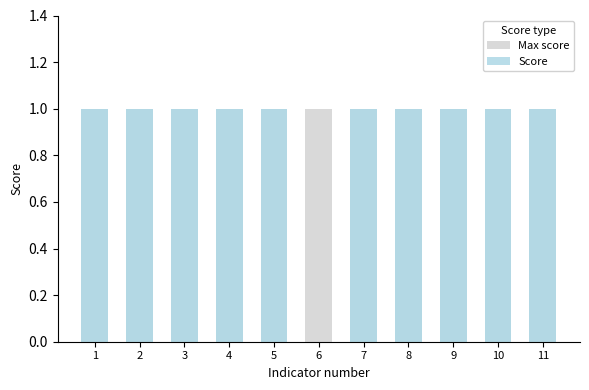

Reading left to right, list all the values displayed in this chart.

Max score: 1	1	1	1	1	1	1	1	1	1	1
Score: 1	1	1	1	1	0	1	1	1	1	1